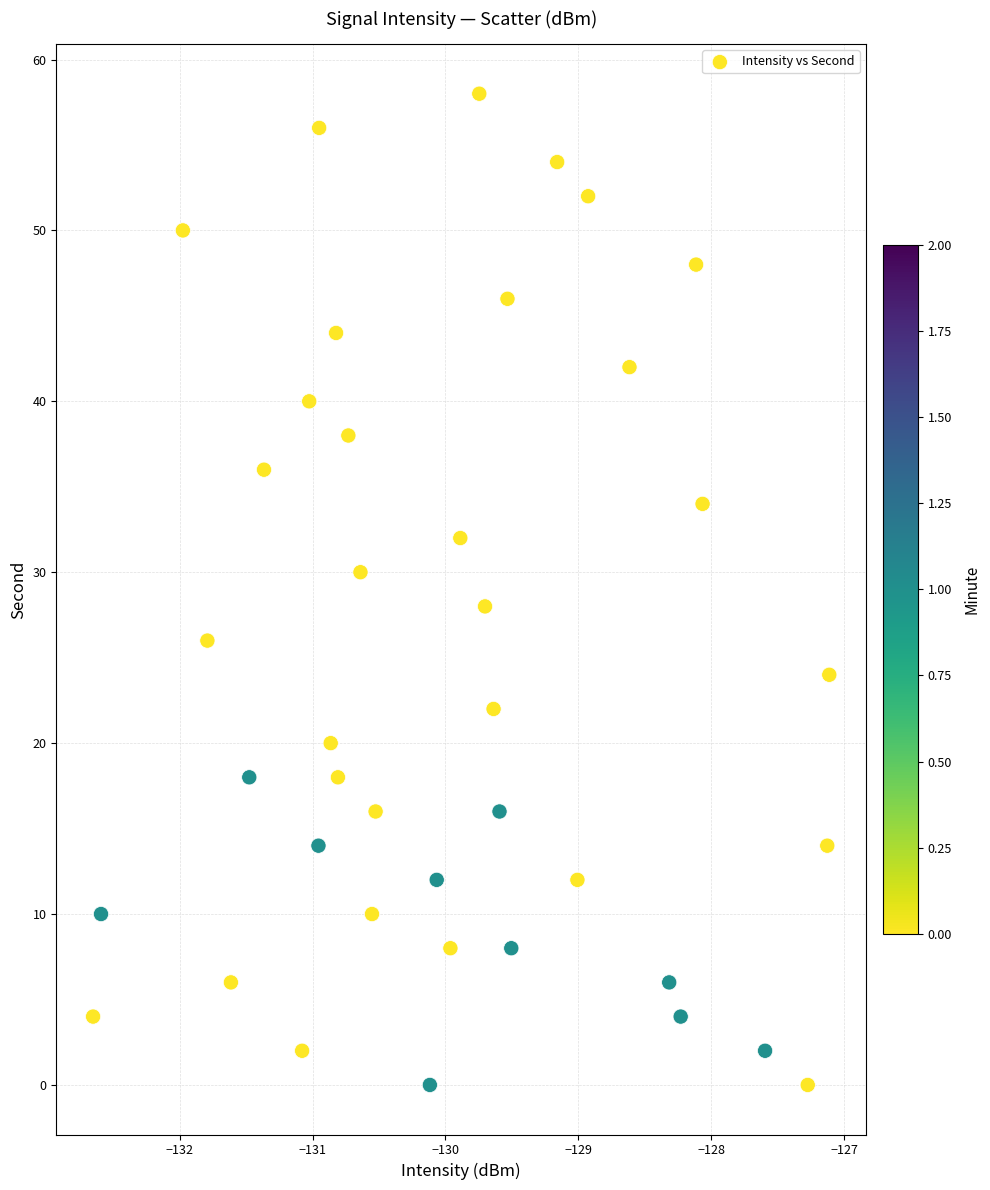

What is the range of Y values (max minus min)?

58